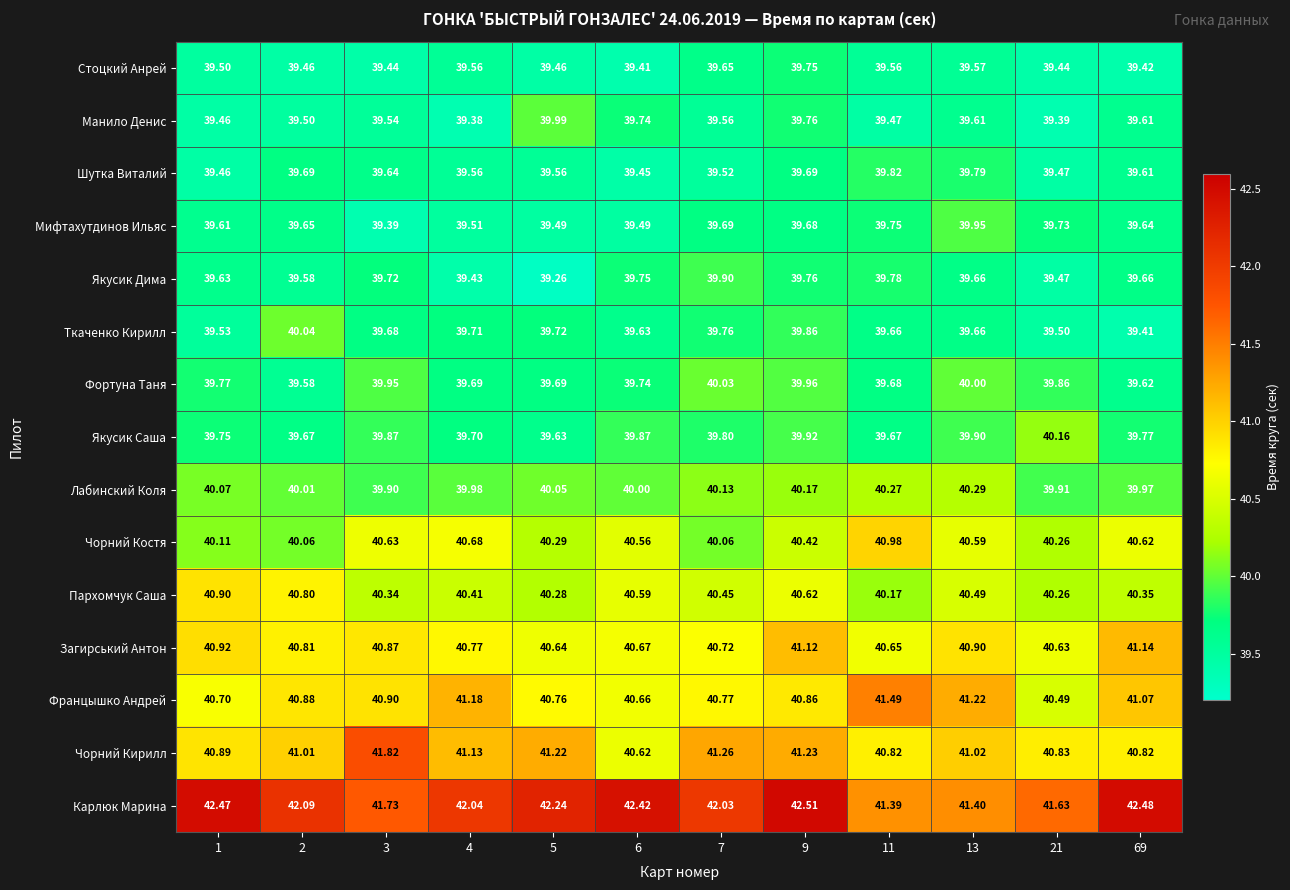

What is the difference between the highest and lowest values at 21?

2.2